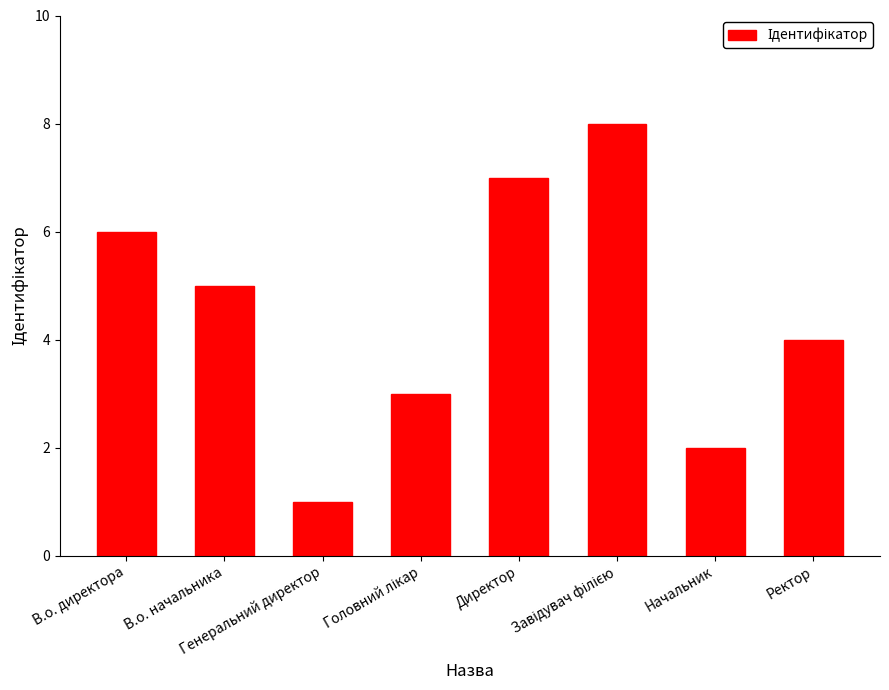

What is the maximum value shown in the chart?

8